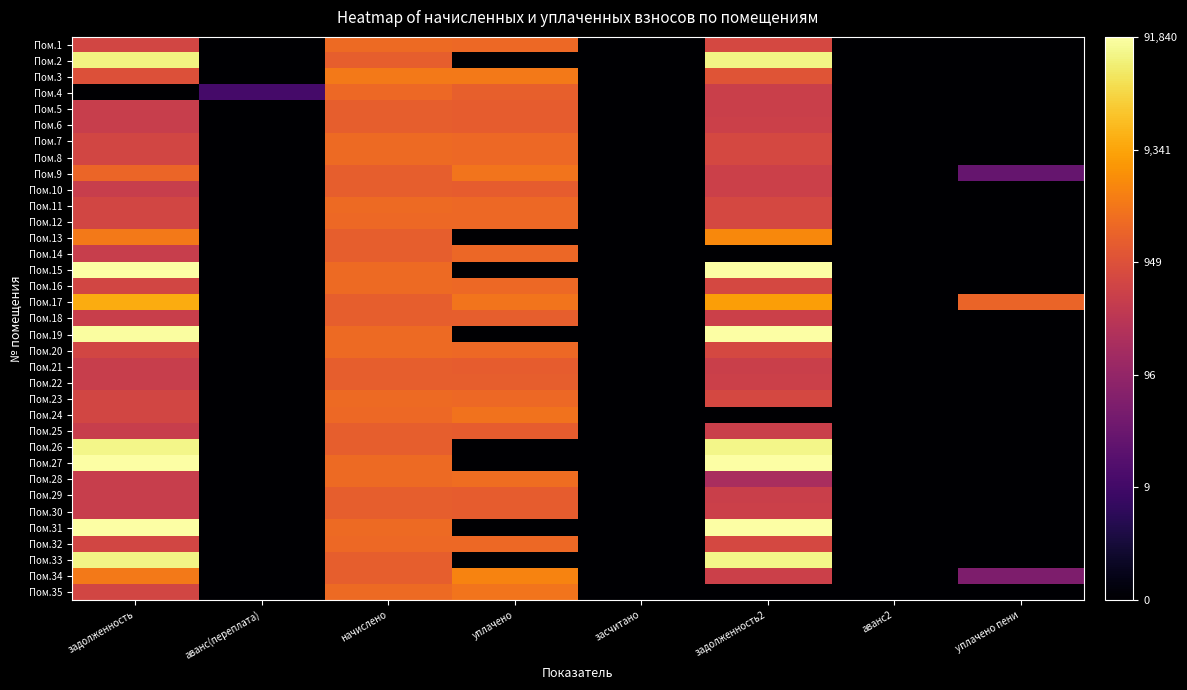

At which category is the sum across all series the highest?

начислено